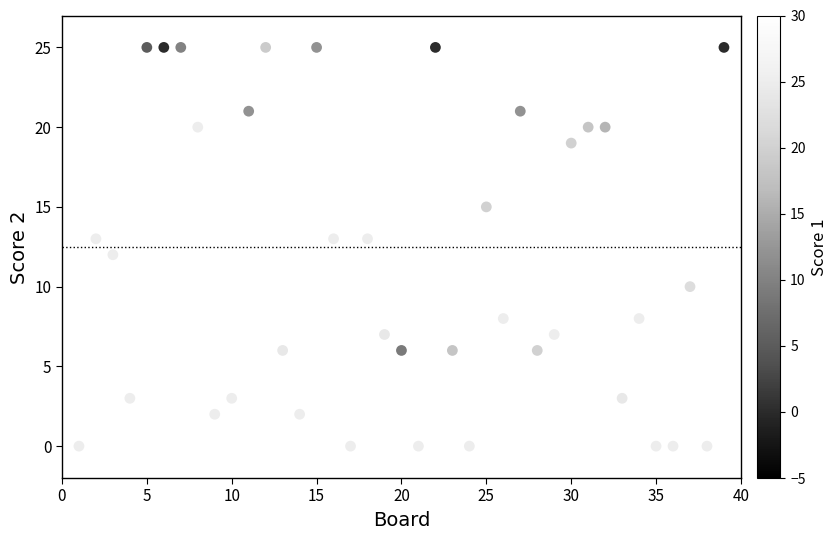

What is the range of X values (max minus min)?

38